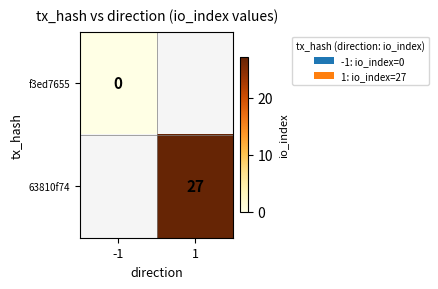

True or false: 63810f74 has a value of 16 at 1.

False